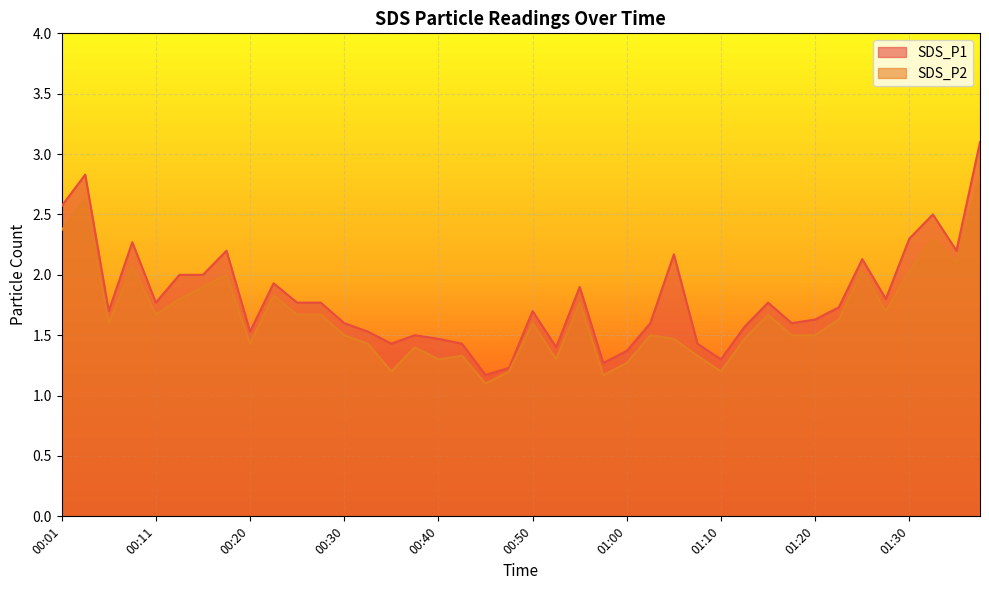

Reading left to right, what are all the values shown in this chart?

SDS_P1: 00:01=2.6	00:03=2.8	00:06=1.7	00:08=2.3	00:11=1.8	00:13=2.0	00:15=2.0	00:18=2.2	00:20=1.5	00:23=1.9	00:25=1.8	00:28=1.8	00:30=1.6	00:33=1.5	00:35=1.4	00:37=1.5	00:40=1.5	00:42=1.4	00:45=1.2	00:47=1.2	00:50=1.7	00:52=1.4	00:55=1.9	00:57=1.3	01:00=1.4	01:02=1.6	01:05=2.2	01:07=1.4	01:10=1.3	01:12=1.6	01:15=1.8	01:17=1.6	01:20=1.6	01:22=1.7	01:25=2.1	01:27=1.8	01:30=2.3	01:32=2.5	01:35=2.2	01:37=3.1
SDS_P2: 00:01=2.4	00:03=2.6	00:06=1.6	00:08=2.1	00:11=1.7	00:13=1.8	00:15=1.9	00:18=2.0	00:20=1.4	00:23=1.8	00:25=1.7	00:28=1.7	00:30=1.5	00:33=1.4	00:35=1.2	00:37=1.4	00:40=1.3	00:42=1.3	00:45=1.1	00:47=1.2	00:50=1.6	00:52=1.3	00:55=1.8	00:57=1.2	01:00=1.3	01:02=1.5	01:05=1.5	01:07=1.3	01:10=1.2	01:12=1.5	01:15=1.7	01:17=1.5	01:20=1.5	01:22=1.6	01:25=2.0	01:27=1.7	01:30=2.0	01:32=2.3	01:35=2.1	01:37=2.8